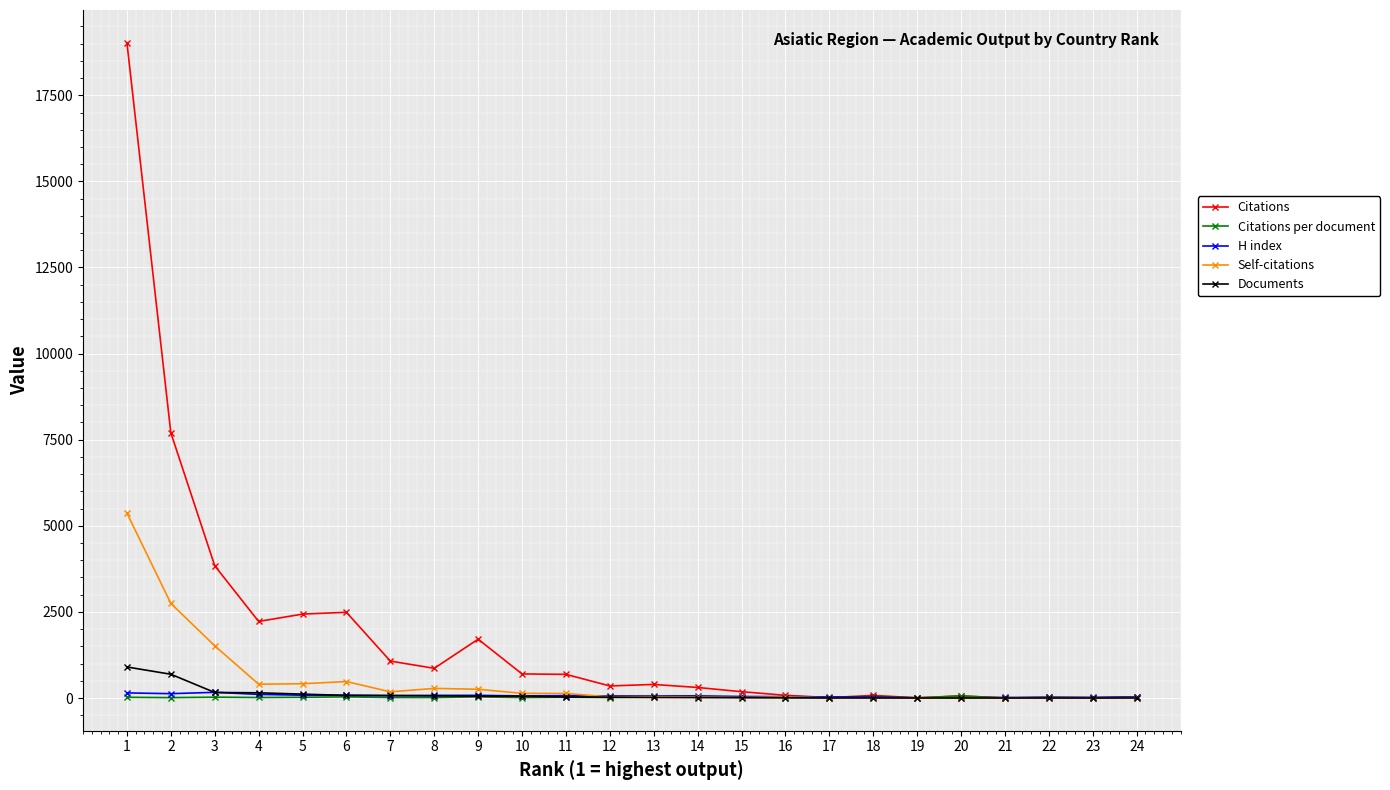

Which series has the largest total across all categories?

Citations